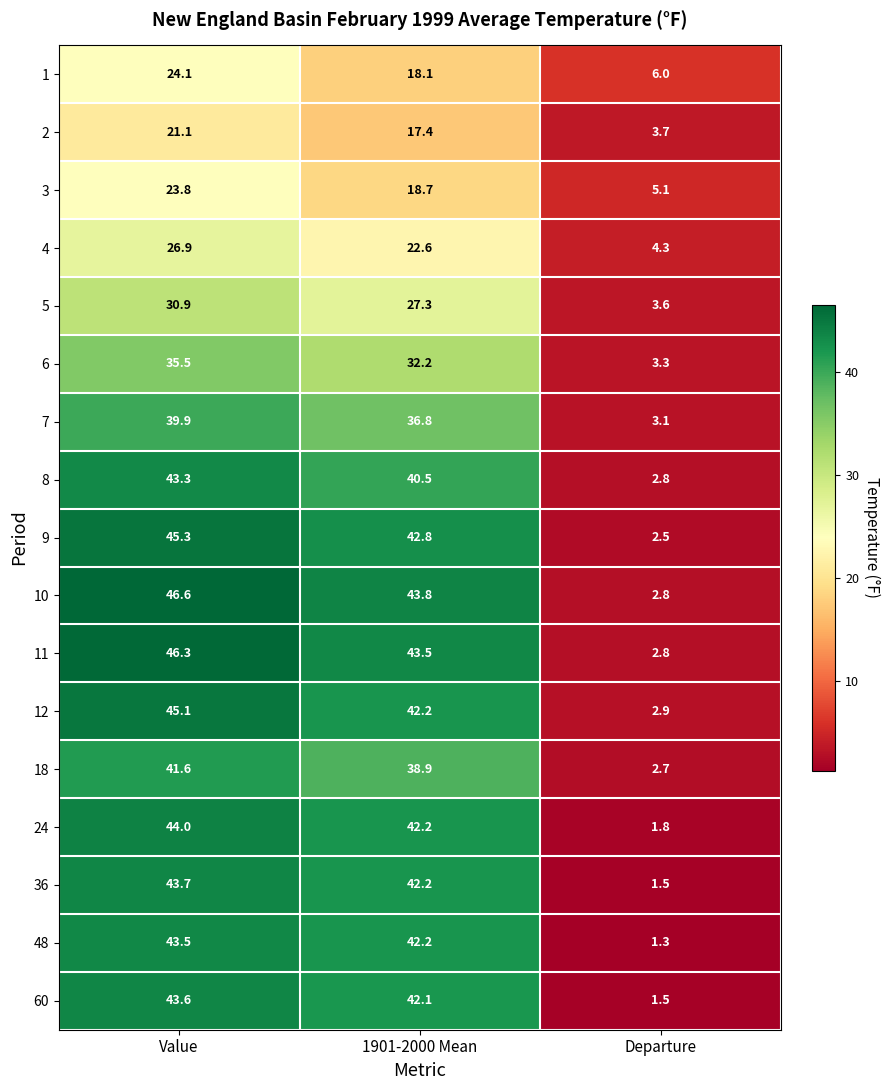

How many values in the 9 series are below 42?

1